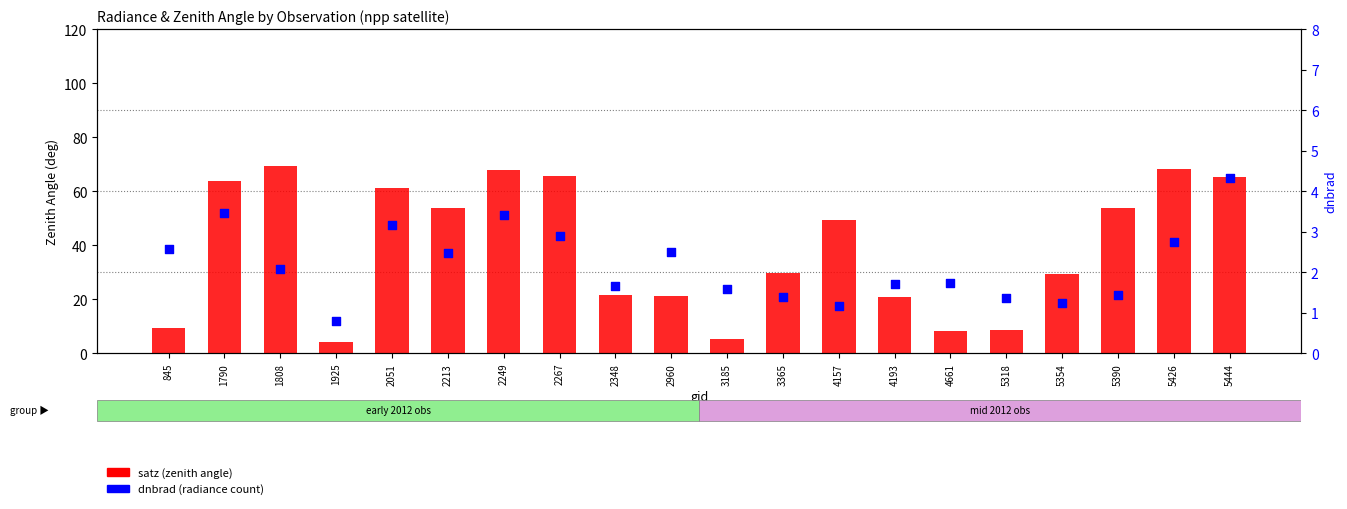

Which series reaches the minimum Y coordinate?

dnbrad